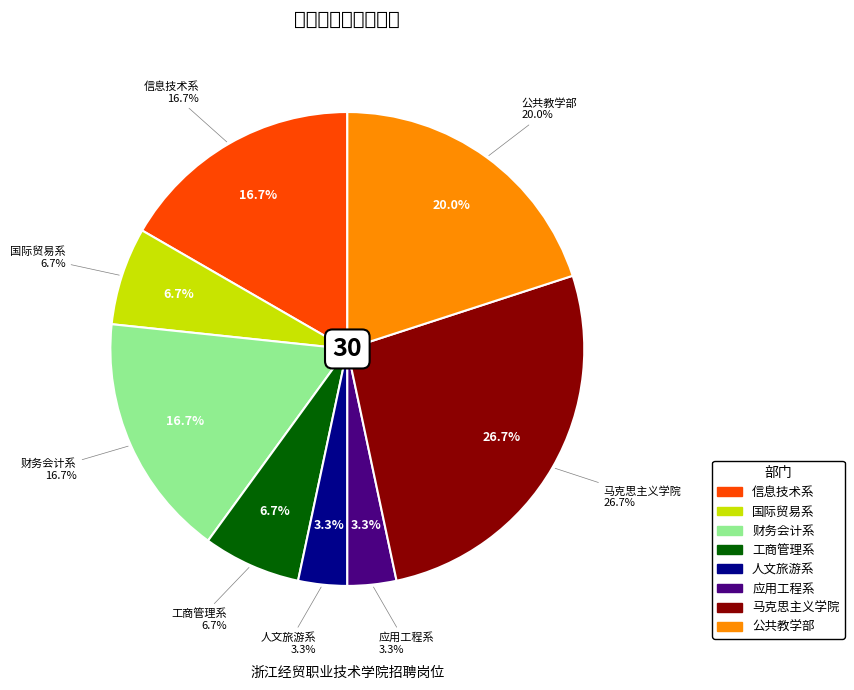

Count the number of slices in the pie.

8